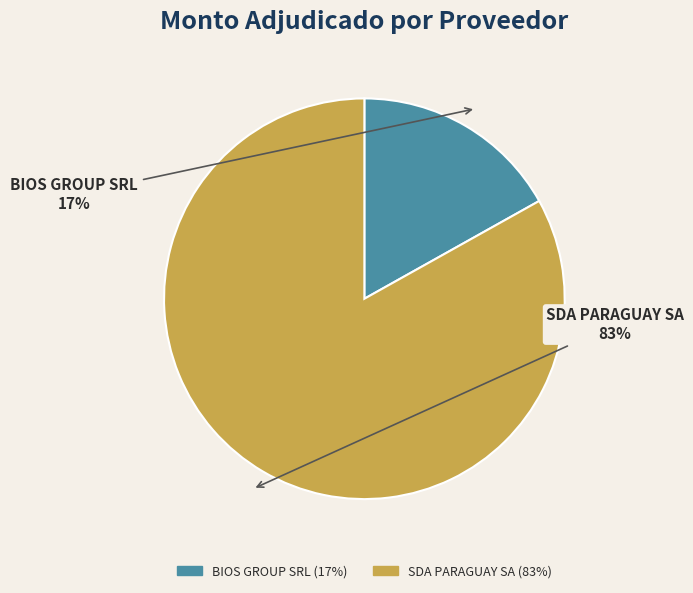

True or false: SDA PARAGUAY SA accounts for 83% of the total.

True